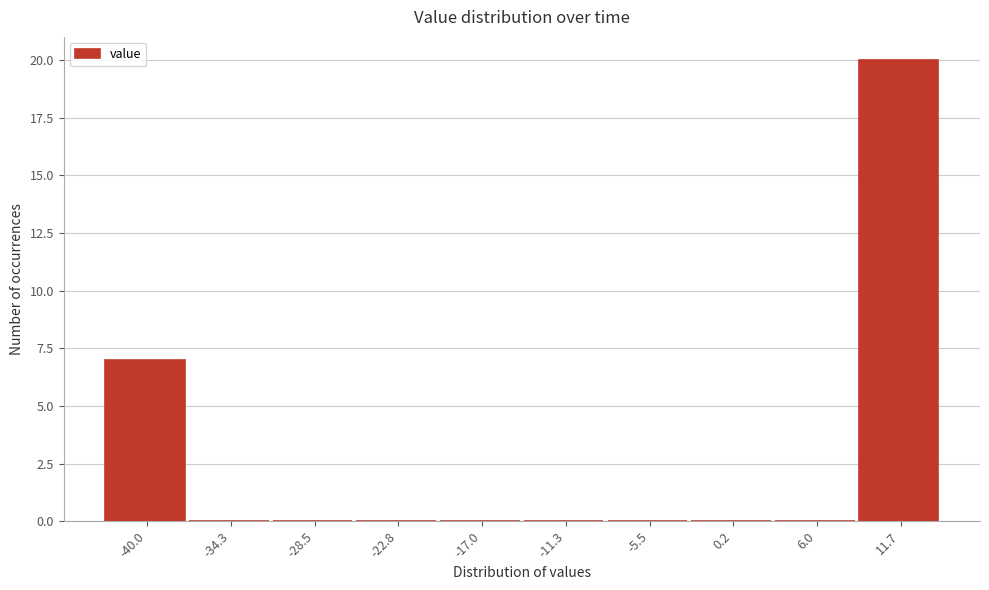

Reading left to right, extract all data points from this chart.

-40.0=7	-34.3=0	-28.5=0	-22.8=0	-17.0=0	-11.3=0	-5.5=0	0.2=0	6.0=0	11.7=20